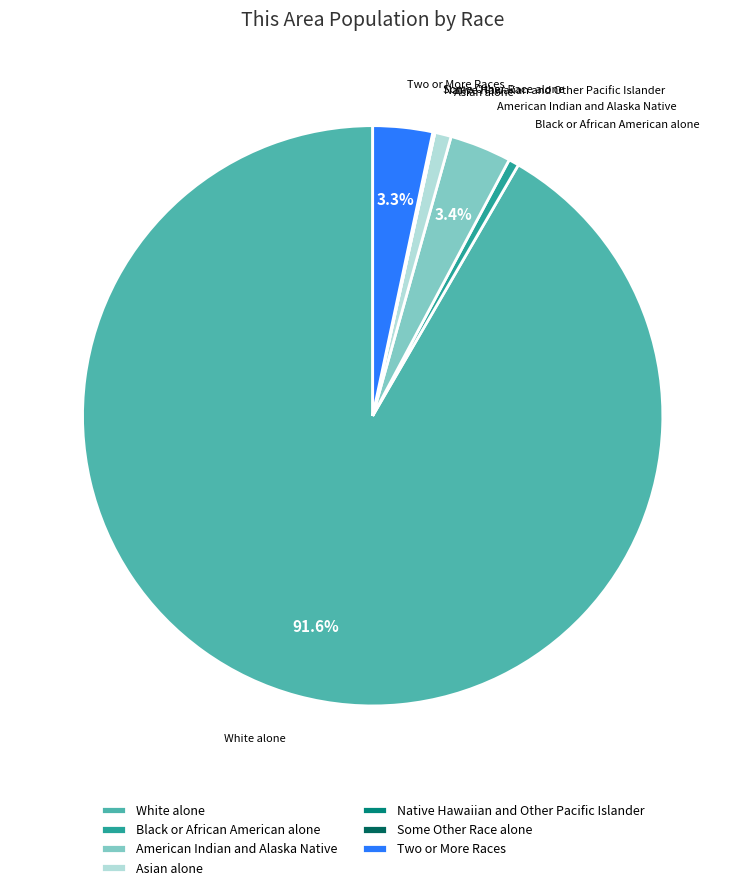

Does White alone account for over 50% of the chart?

Yes